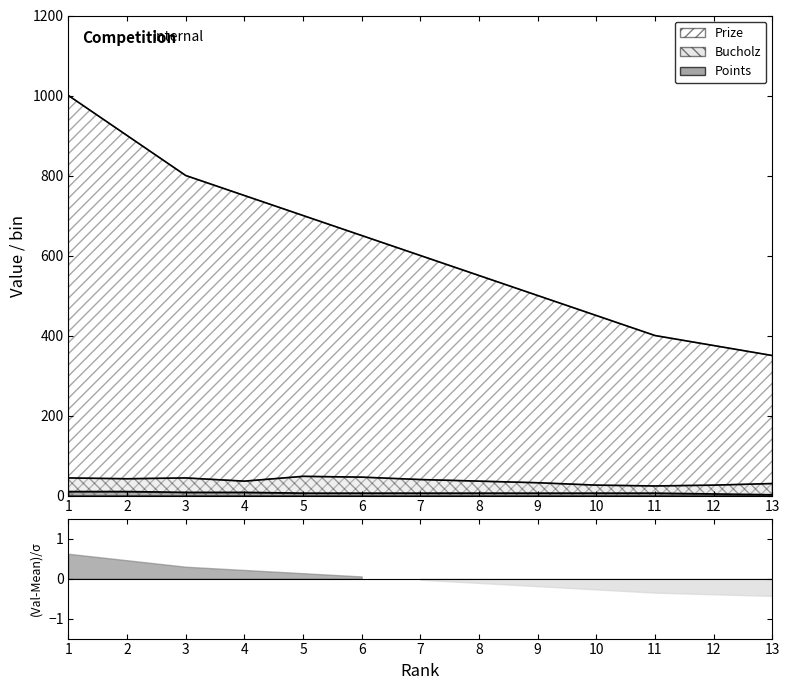

True or false: Bucholz has more than 2 interior local peaks.

False